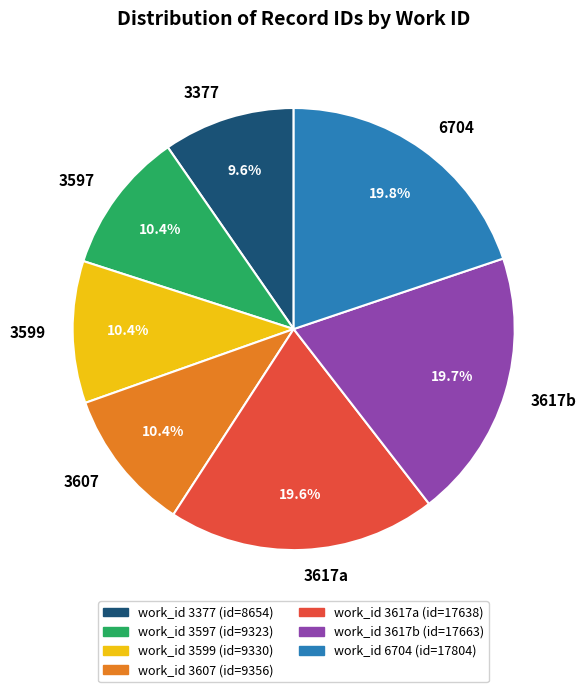

To the nearest percent, what portion does 3377 represent?

10%